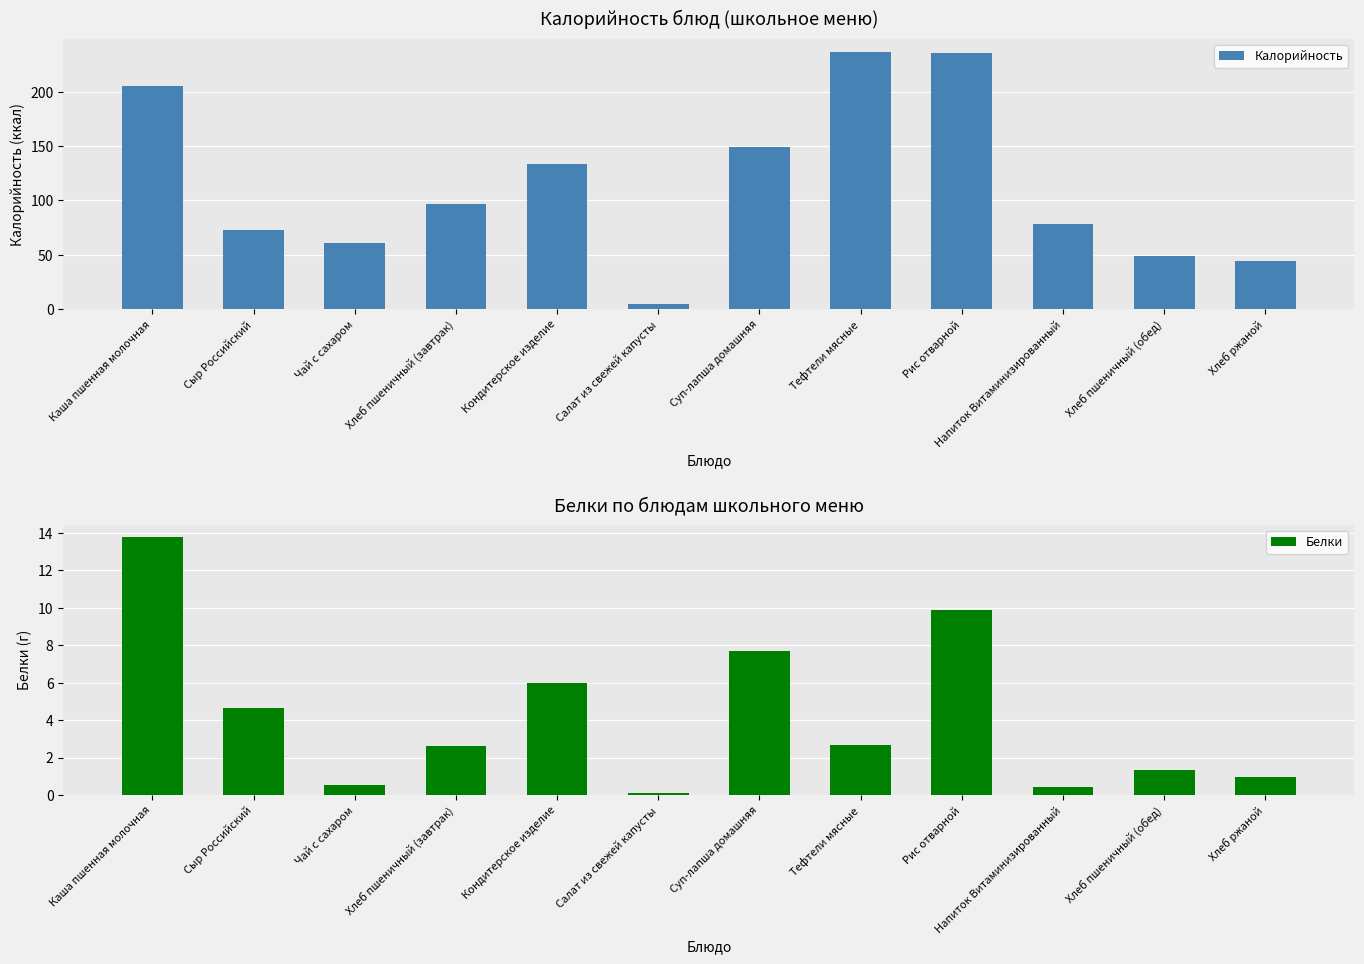

What are all the series names shown in the legend?

Калорийность, Белки